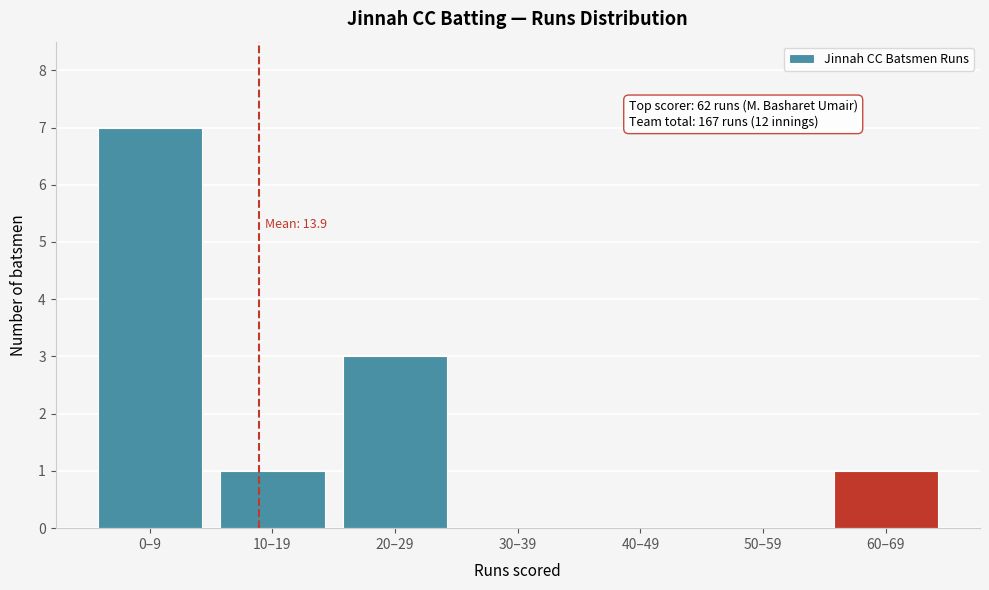

Reading right to left, transcribe all the data shown in this chart.

60–69=1	50–59=0	40–49=0	30–39=0	20–29=3	10–19=1	0–9=7